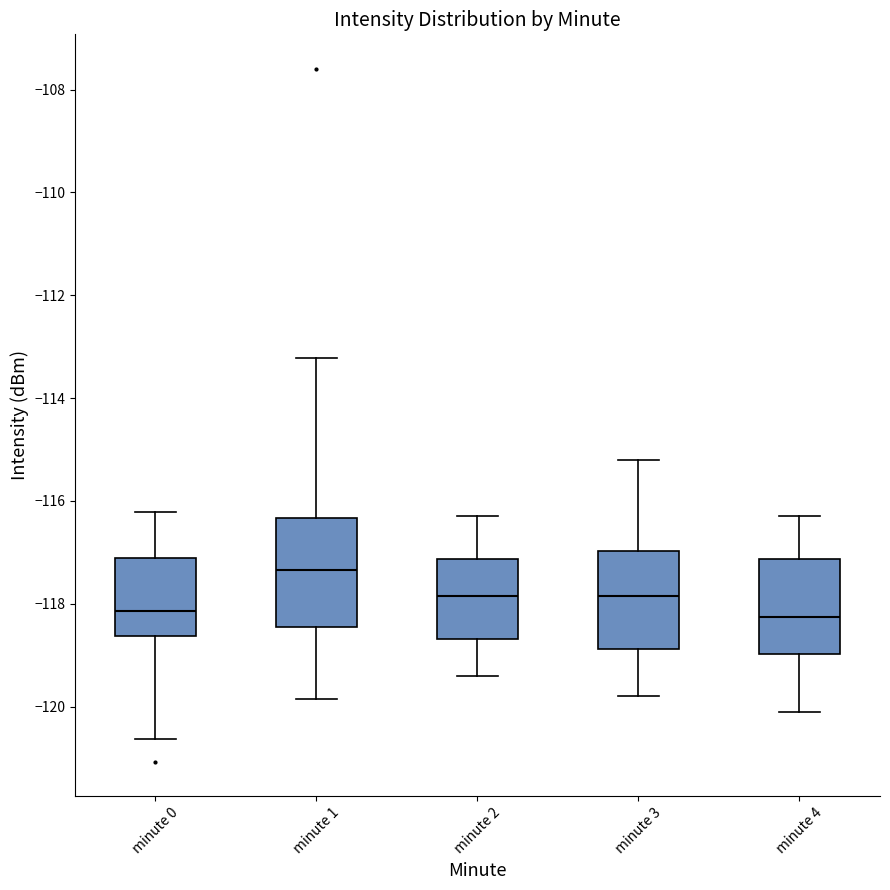

Reading left to right, read every box against the y-axis: the position of its median line, the range the box covers, and the ends of its whiskers. The values are not printed on the chart, so give them approximately, as read against the axis.

minute 0: median -118.2, box -118.6 to -117.2, whiskers -120.6 to -116.2
minute 1: median -117.4, box -118.4 to -116.4, whiskers -119.8 to -113.2
minute 2: median -117.8, box -118.6 to -117.2, whiskers -119.4 to -116.2
minute 3: median -117.8, box -118.8 to -117.0, whiskers -119.8 to -115.2
minute 4: median -118.2, box -119.0 to -117.2, whiskers -120.0 to -116.2